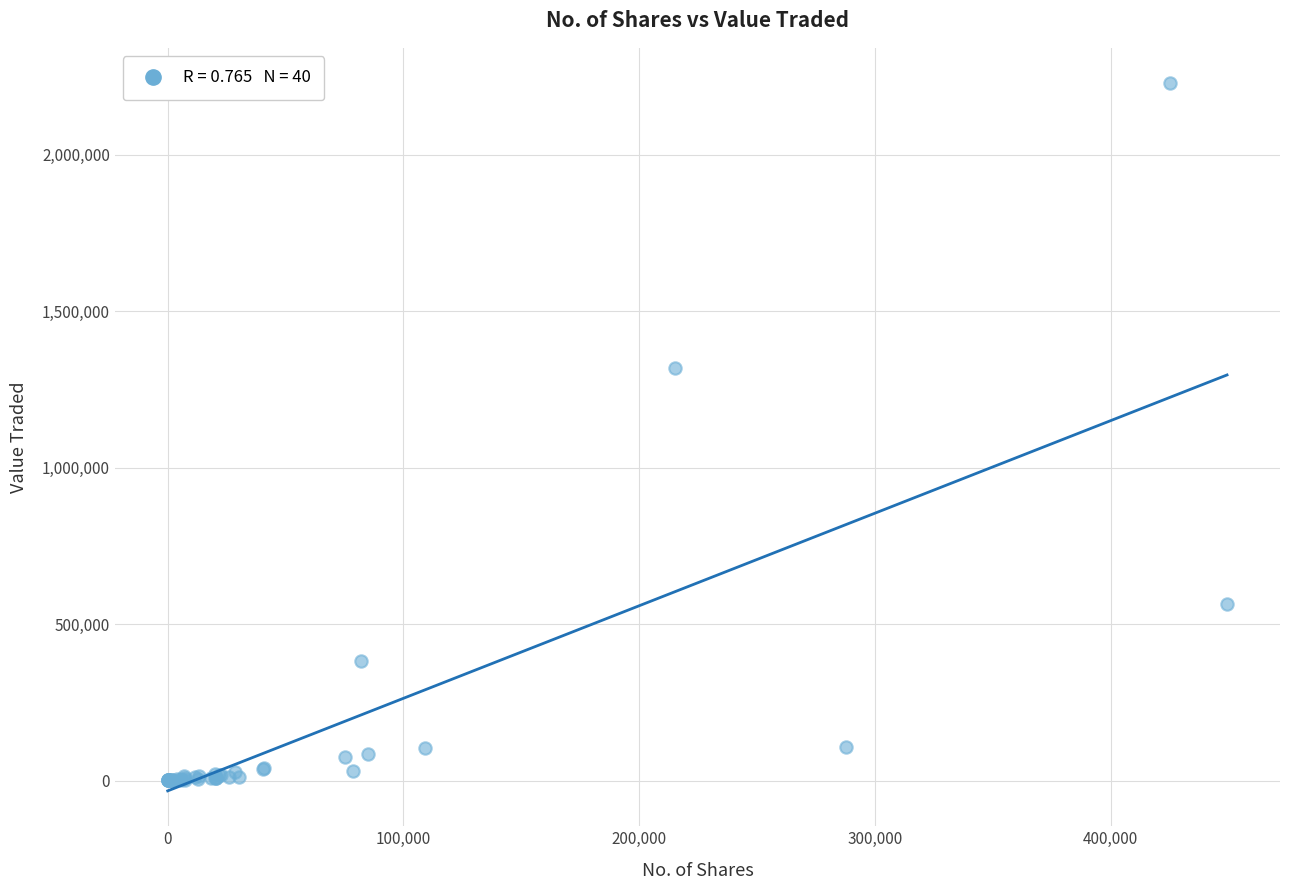

What Y value in the scatter plot is closest to 1113977?

1318624